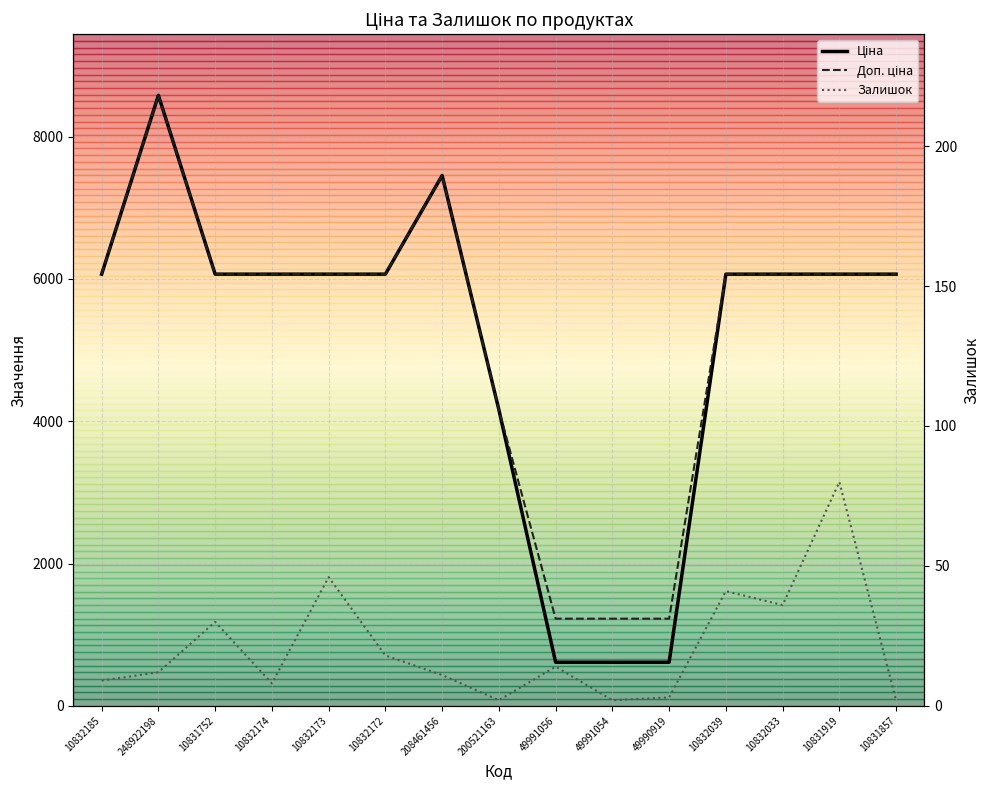

How many data points in Залишок are above 12?

7